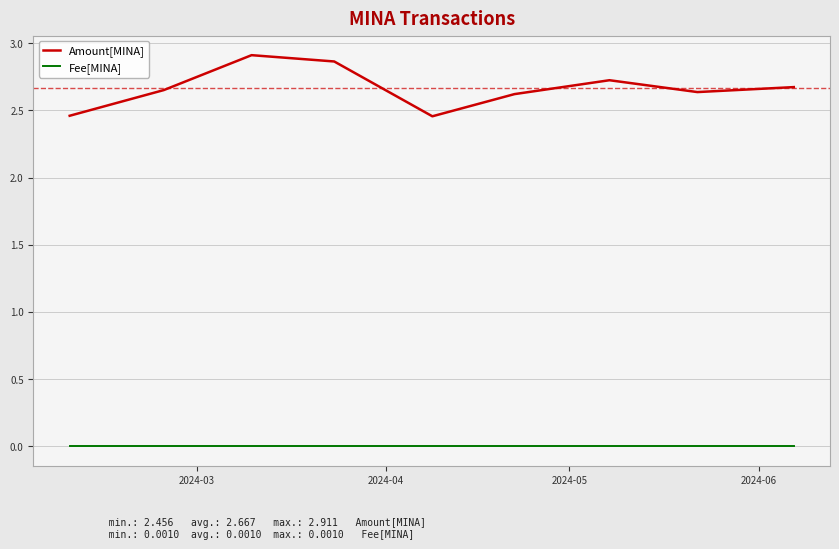

In Amount[MINA], how many points are higher than both neighbors (excluding endpoints)?

2